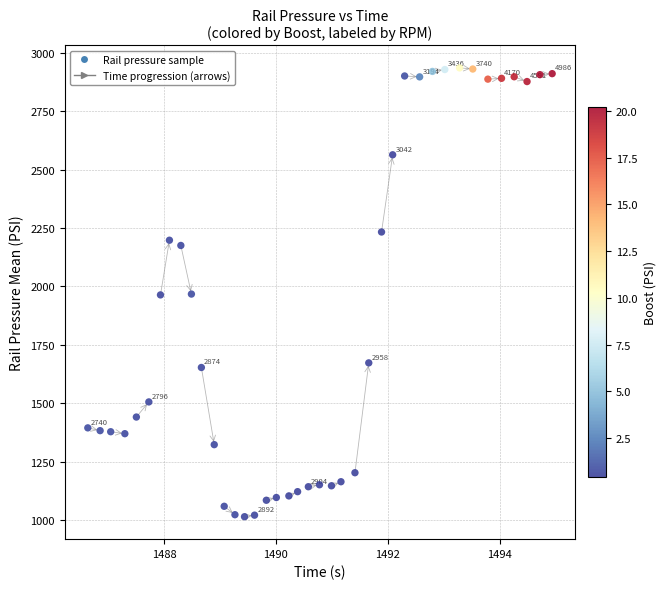

What is the range of X values (max minus min)?

8.3